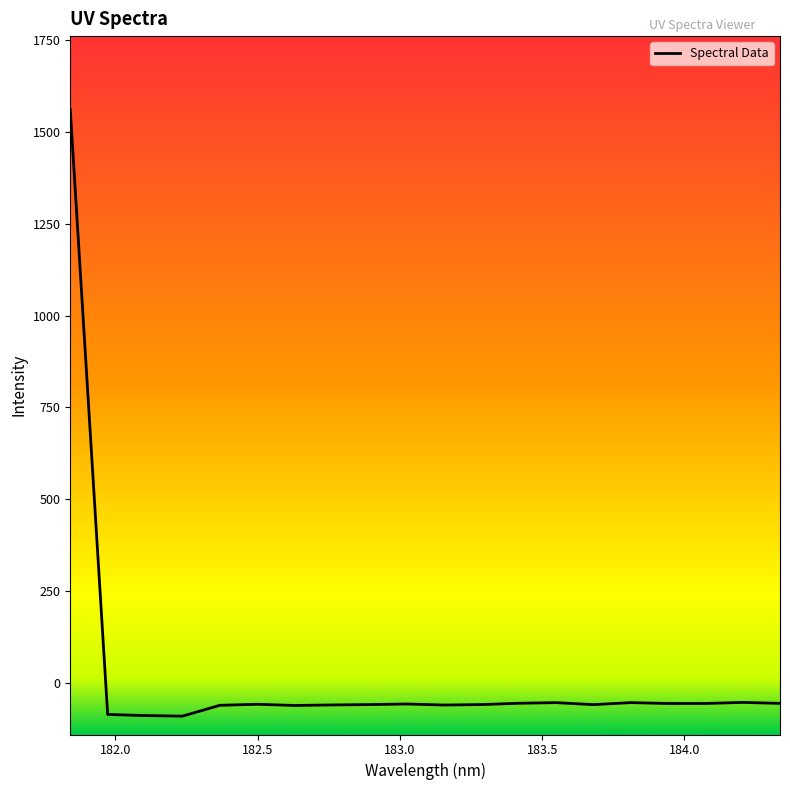

What is the greatest value displayed?

1561.2